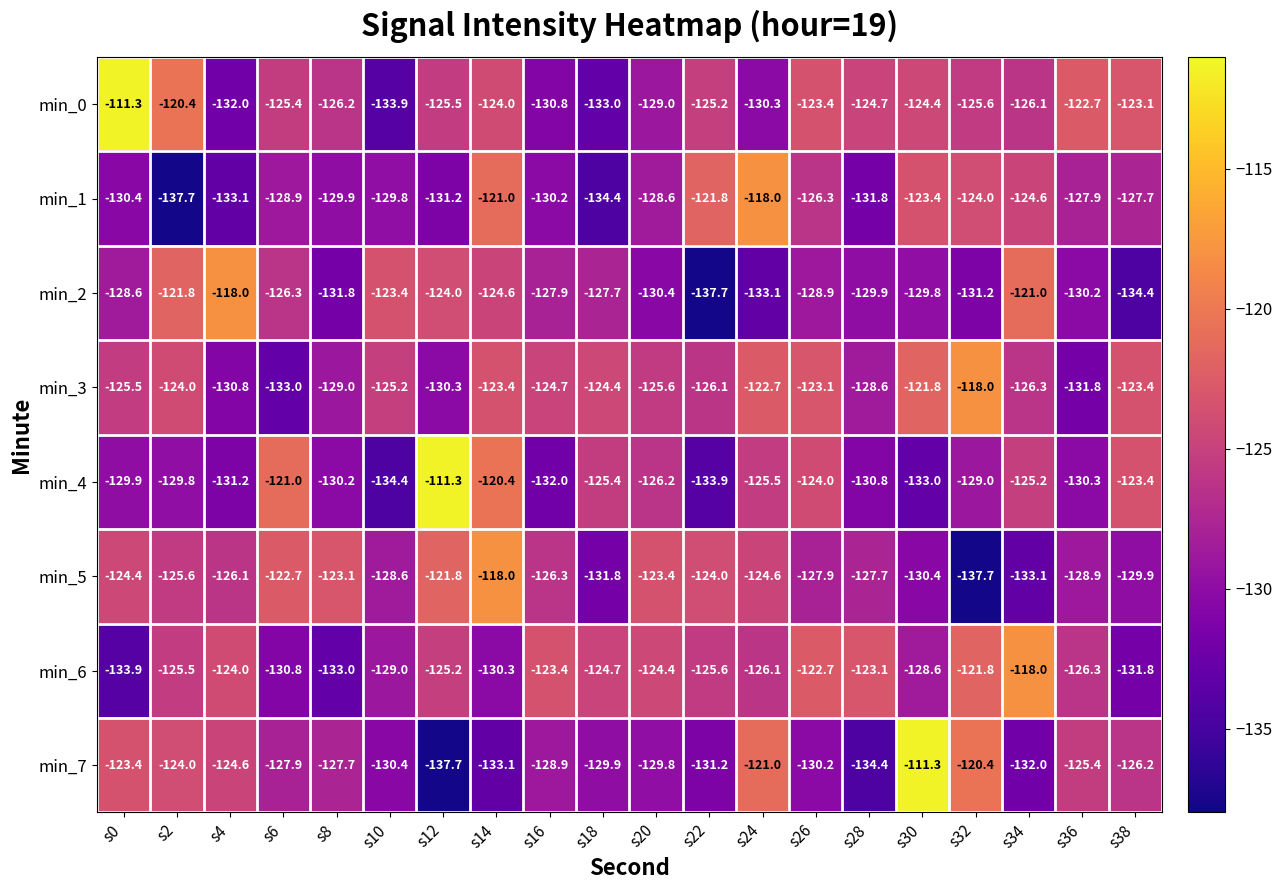

How many categories are shown in the chart?

20